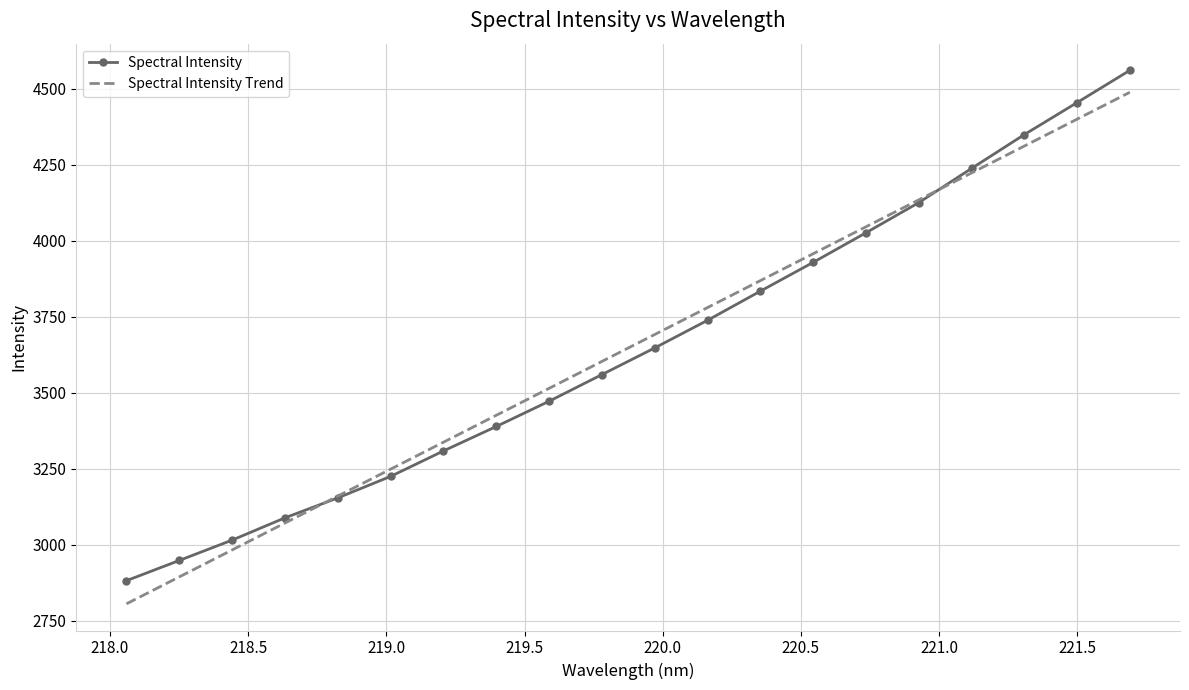

What is the smallest value displayed?

2805.2